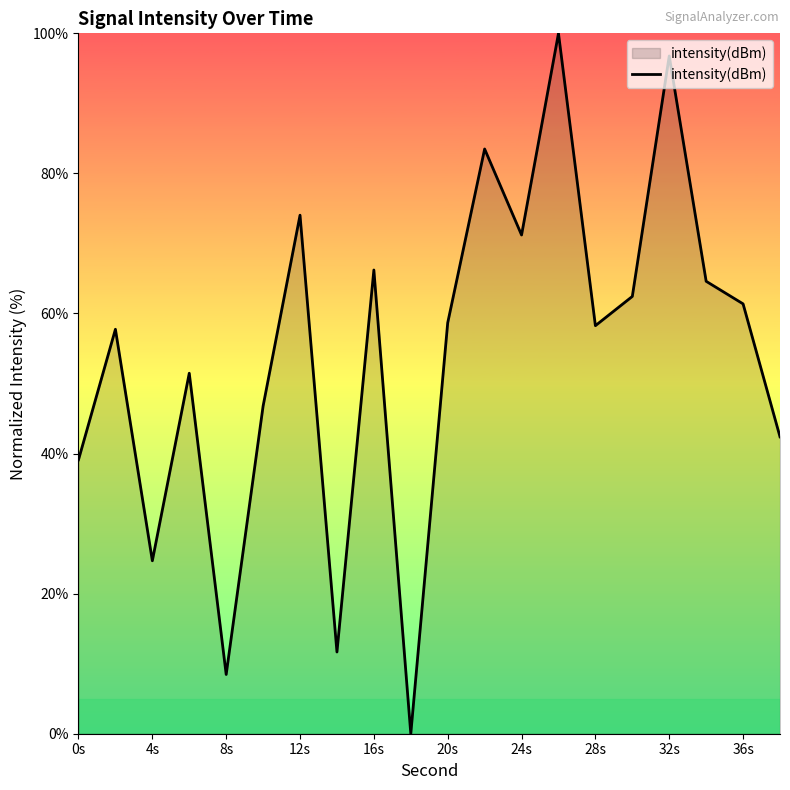

What is the greatest value displayed?

100.0